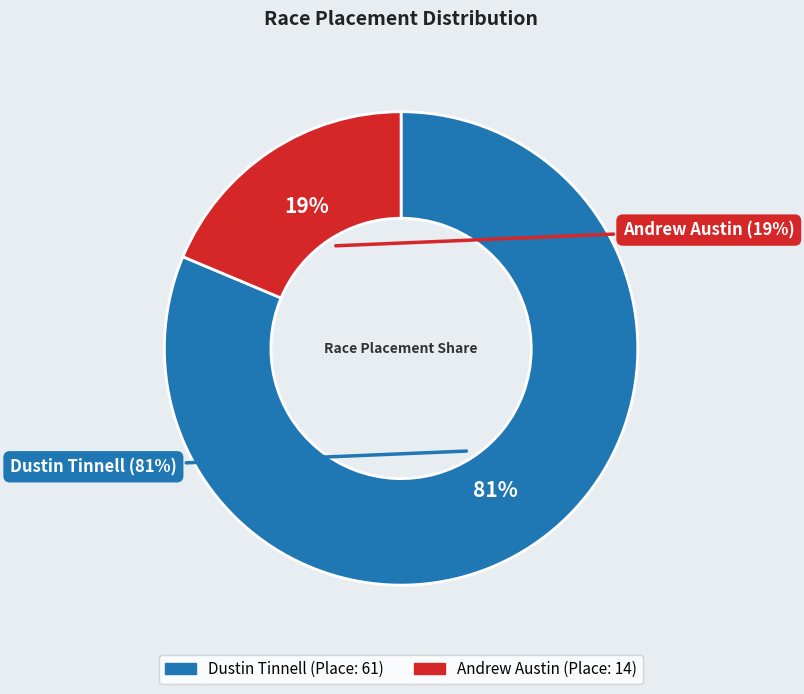

What percentage do Andrew Austin and Dustin Tinnell together represent?

100.0%